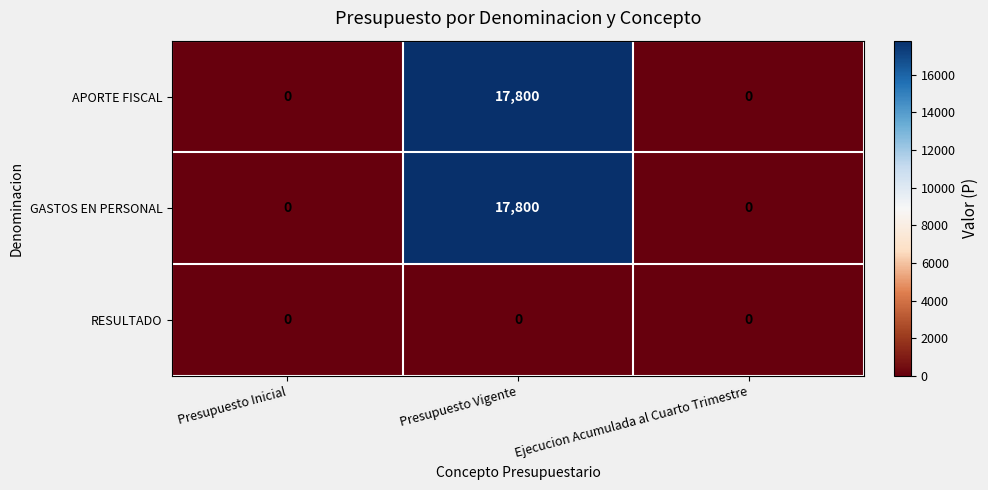

Count the GASTOS EN PERSONAL values in the range 0 to 17800.

3